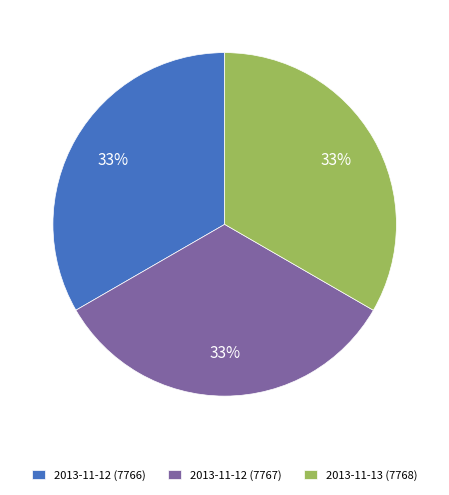

What percentage is the 2013-11-12 (7767) slice, to the nearest percent?

33%